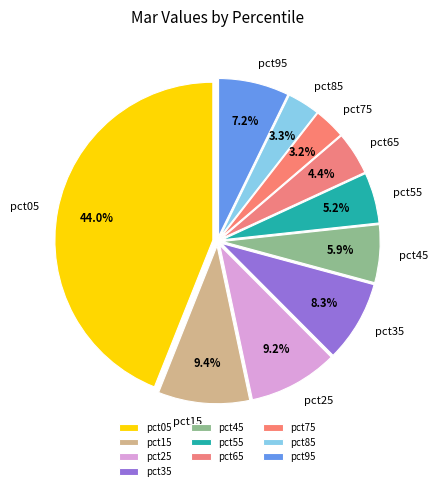

Do pct55 and pct25 together represent more than half of the pie?

No